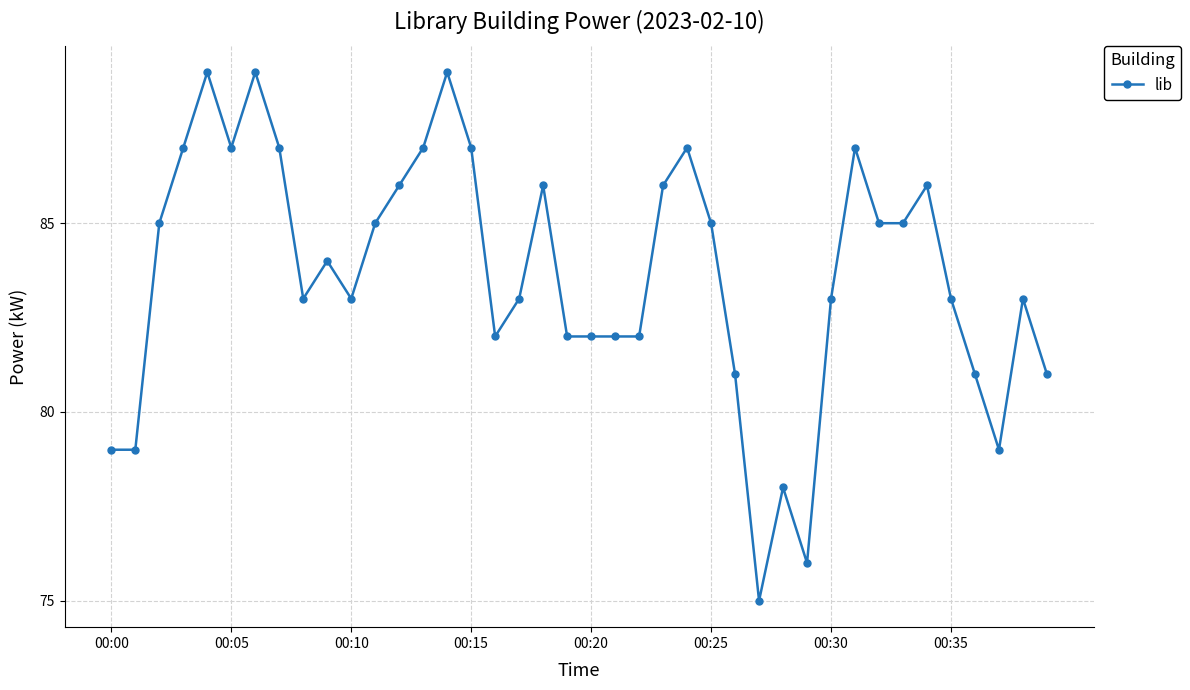

True or false: there are more than 0 points higher than both neighbors.

True